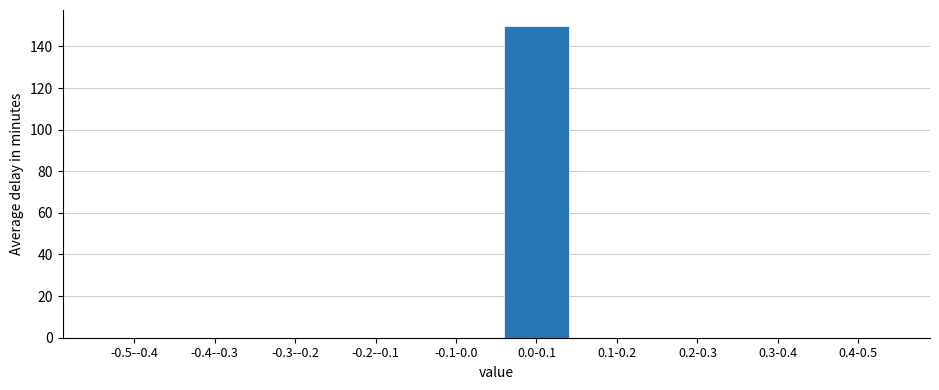

Reading left to right, extract all data points from this chart.

-0.5--0.4=0	-0.4--0.3=0	-0.3--0.2=0	-0.2--0.1=0	-0.1-0.0=0	0.0-0.1=150	0.1-0.2=0	0.2-0.3=0	0.3-0.4=0	0.4-0.5=0